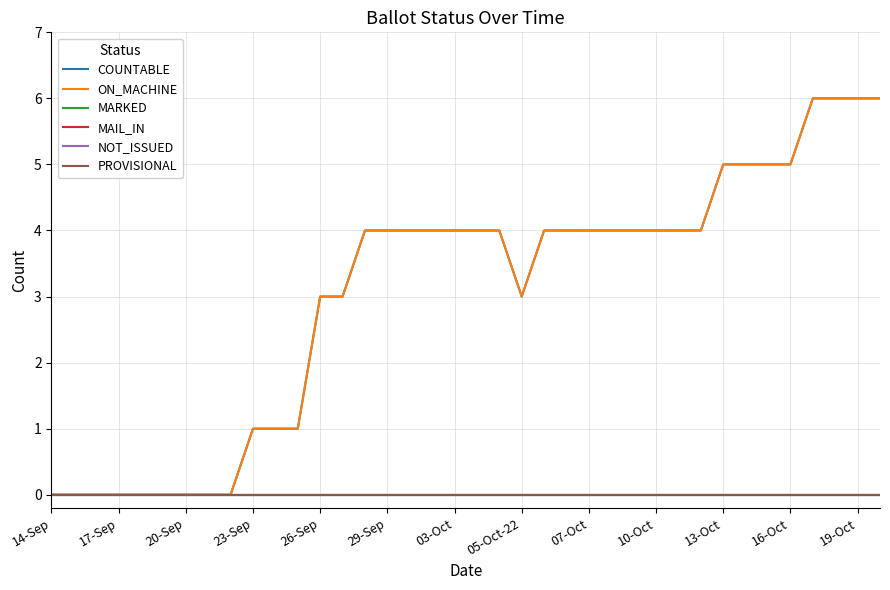

True or false: MAIL_IN has more than 2 interior local peaks.

False